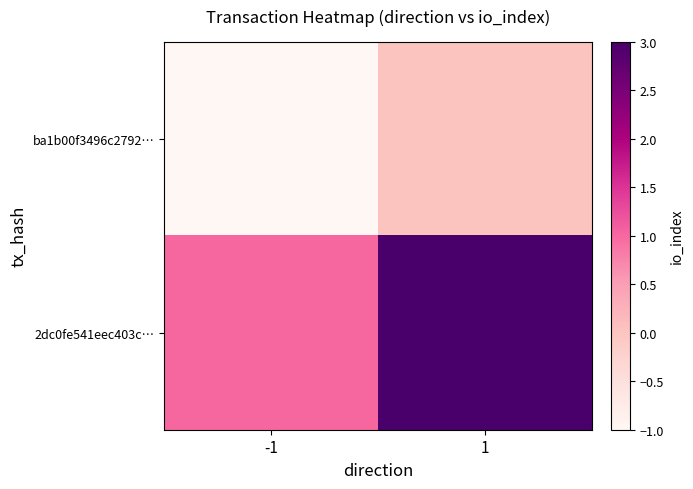

Which series has the widest spread of values?

2dc0fe541eec403c…